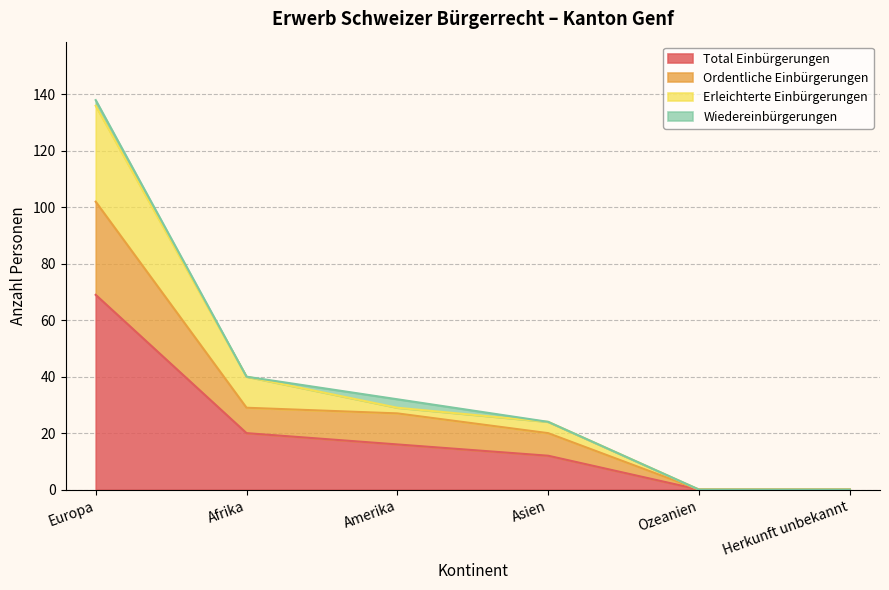

Is it true that Total Einbürgerungen equals 69 at Europa?

True